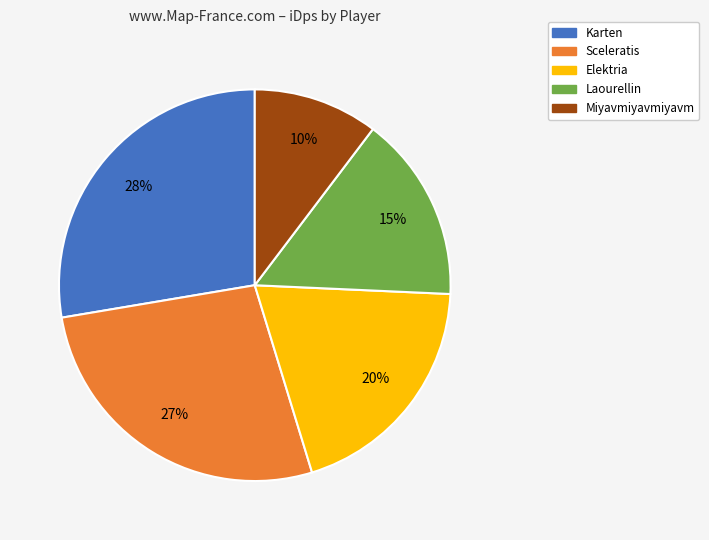

To the nearest percent, what is the average slice percentage?

20%